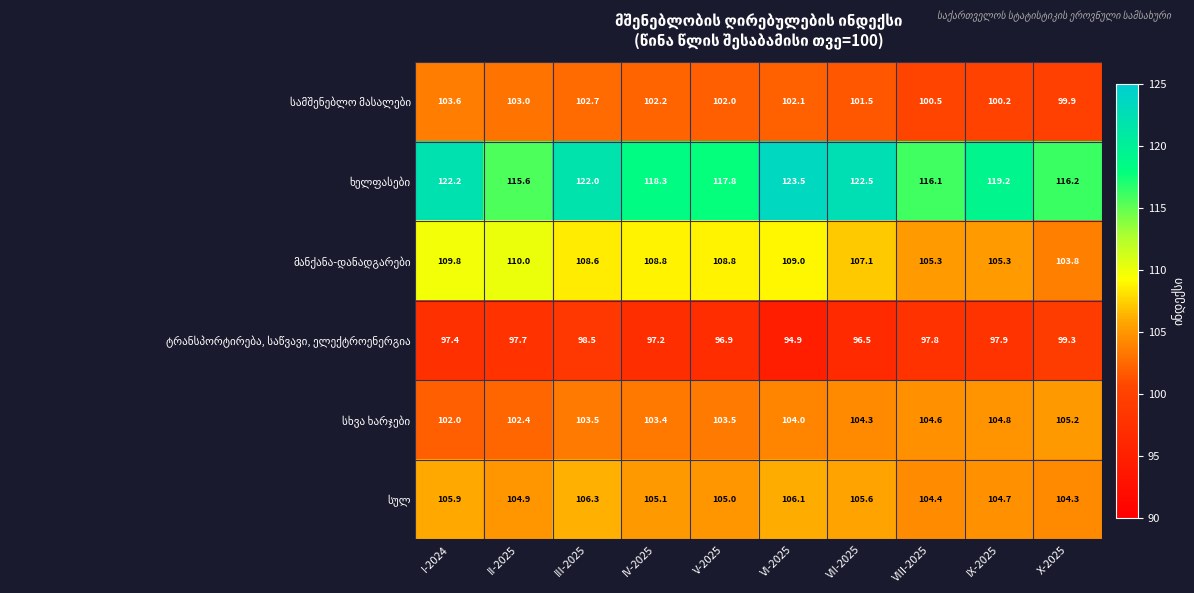

What is the maximum value shown in the chart?

123.5